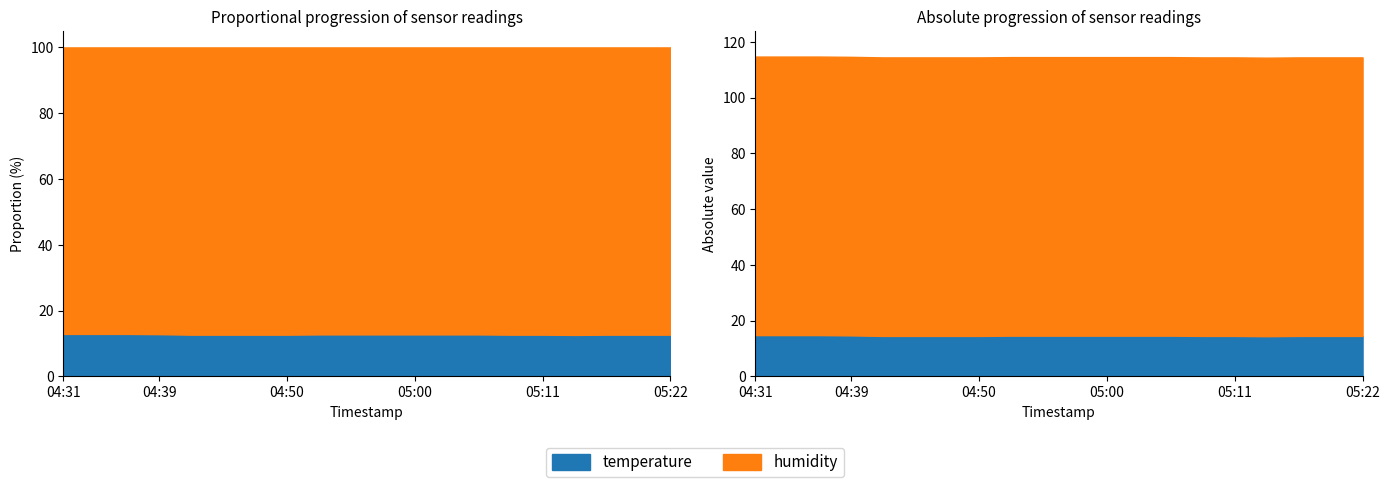

Is the value of humidity at 05:19 greater than the value of temperature at 04:50?

Yes